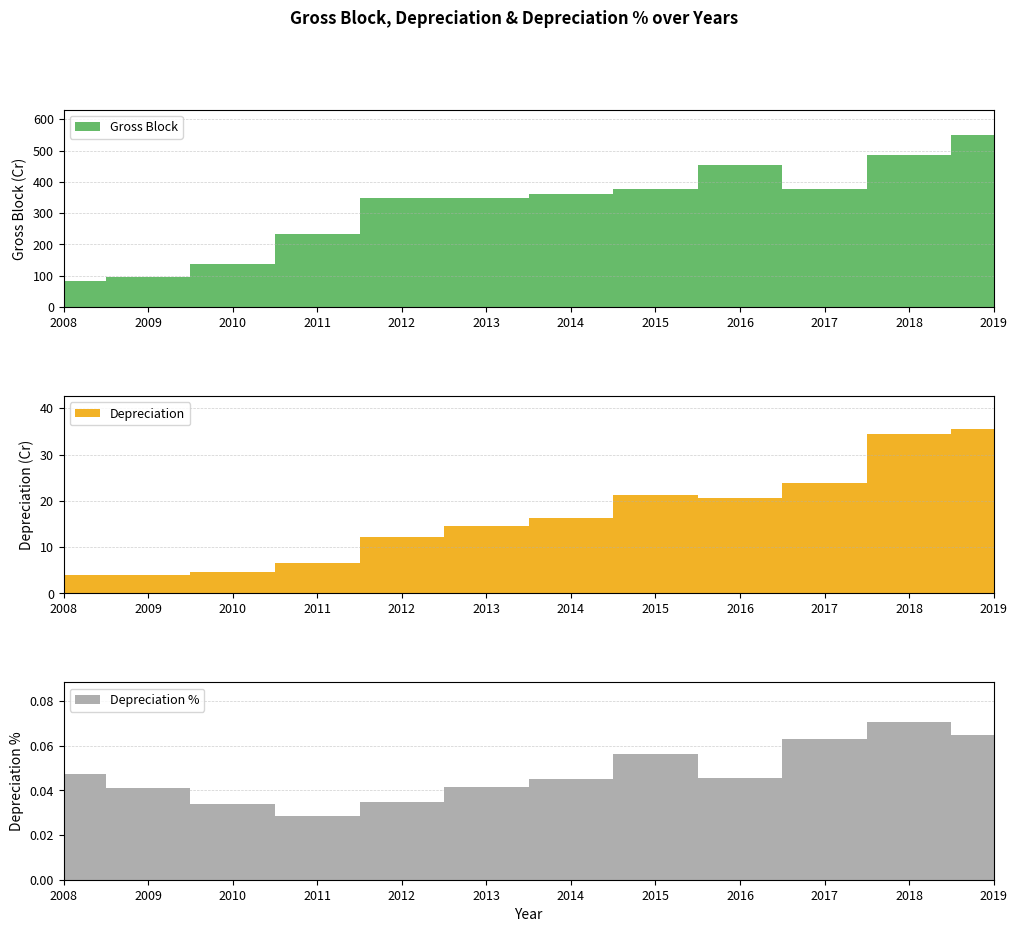

Reading left to right, extract all data points from this chart.

Gross Block: 85.0	97.0	139.0	233.0	348.0	349.0	361.0	378.0	453.0	377.0	486.0	548.0
Depreciation: 4.0	4.0	4.7	6.6	12.1	14.5	16.3	21.2	20.6	23.8	34.3	35.5
Depreciation %: 0.0	0.0	0.0	0.0	0.0	0.0	0.0	0.1	0.0	0.1	0.1	0.1